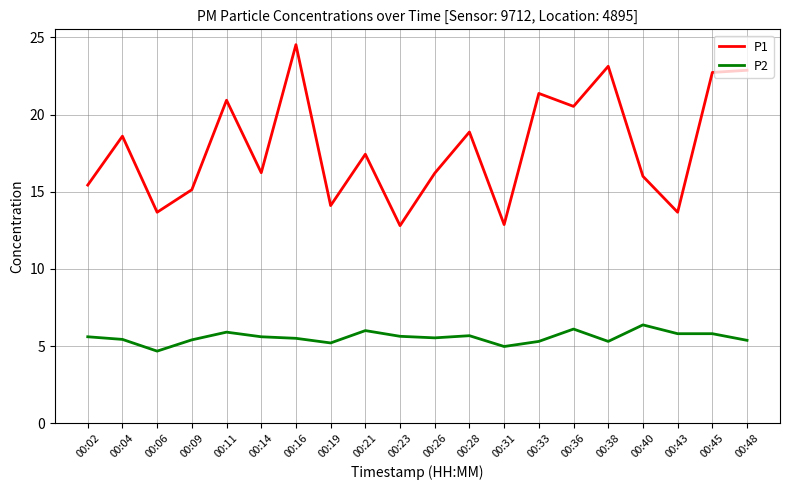

True or false: P2 has a value of 5.3 at 00:38.

True